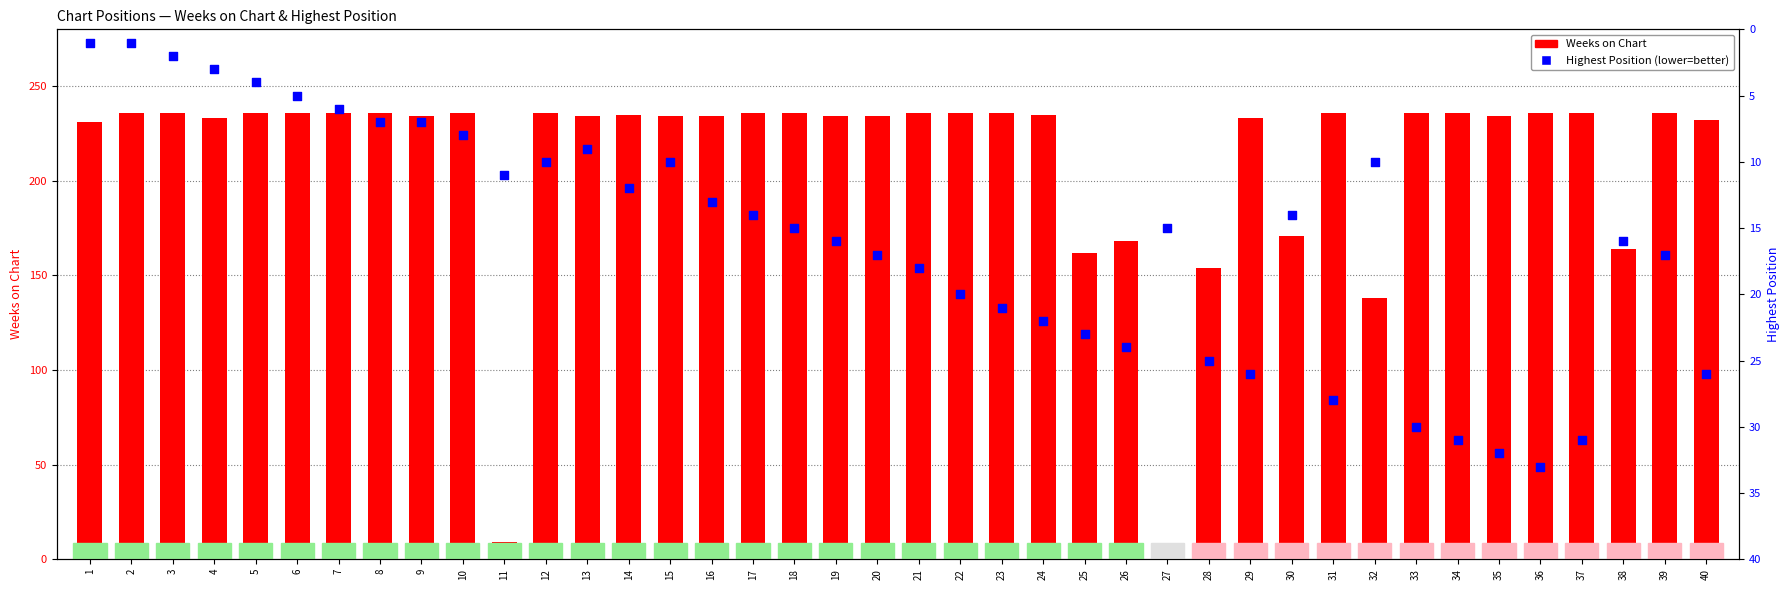

Is the value of Weeks on Chart at 30 greater than the value of Highest Position at 30?

Yes